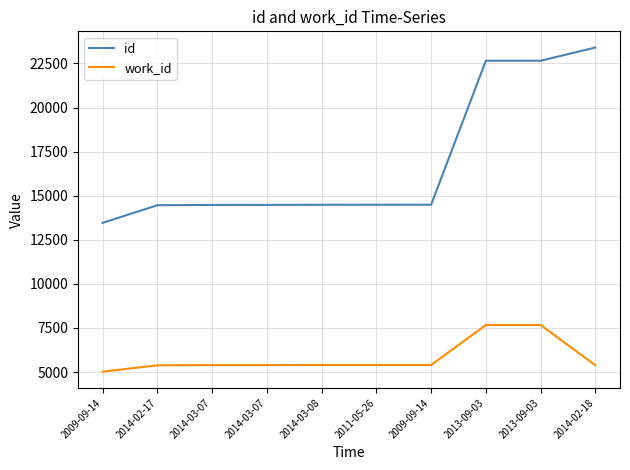

Which has a higher value, 2009-09-14 or 2014-03-08?

2014-03-08